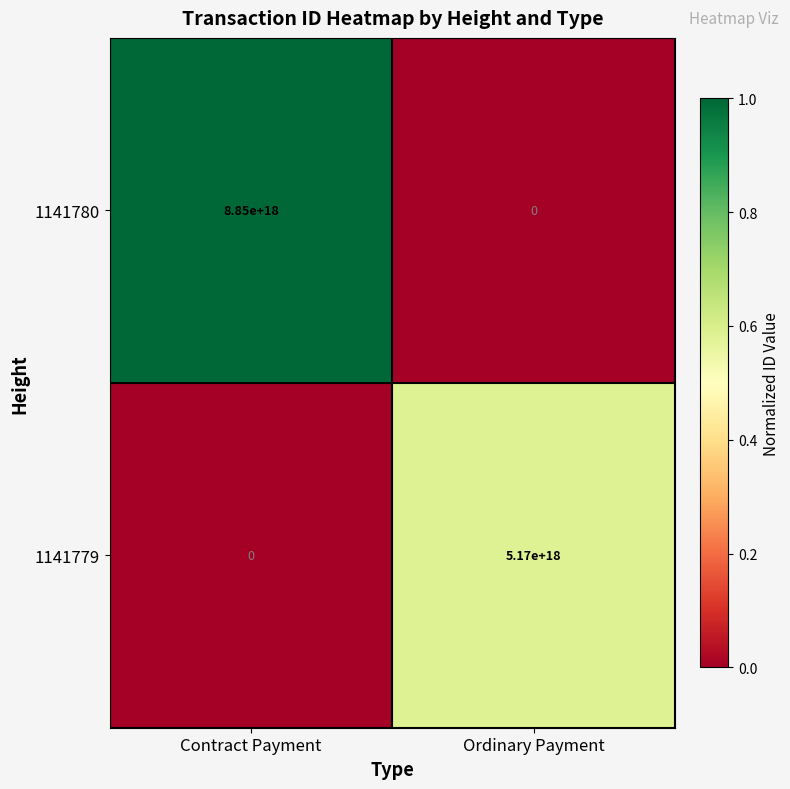

Is it true that 1141780 equals 5281205925776225280 at Ordinary Payment?

False